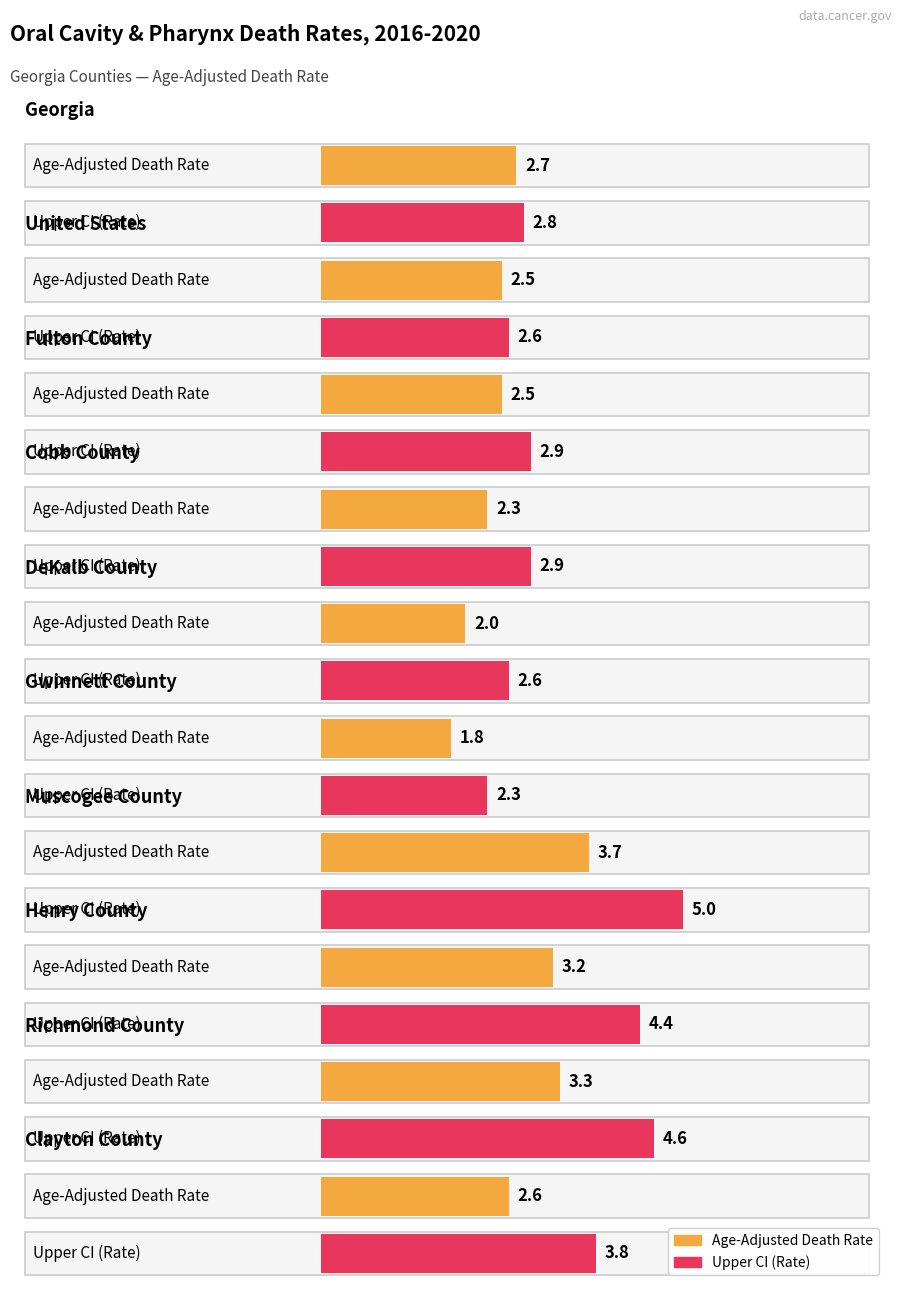

What position from the right is Henry County?

3